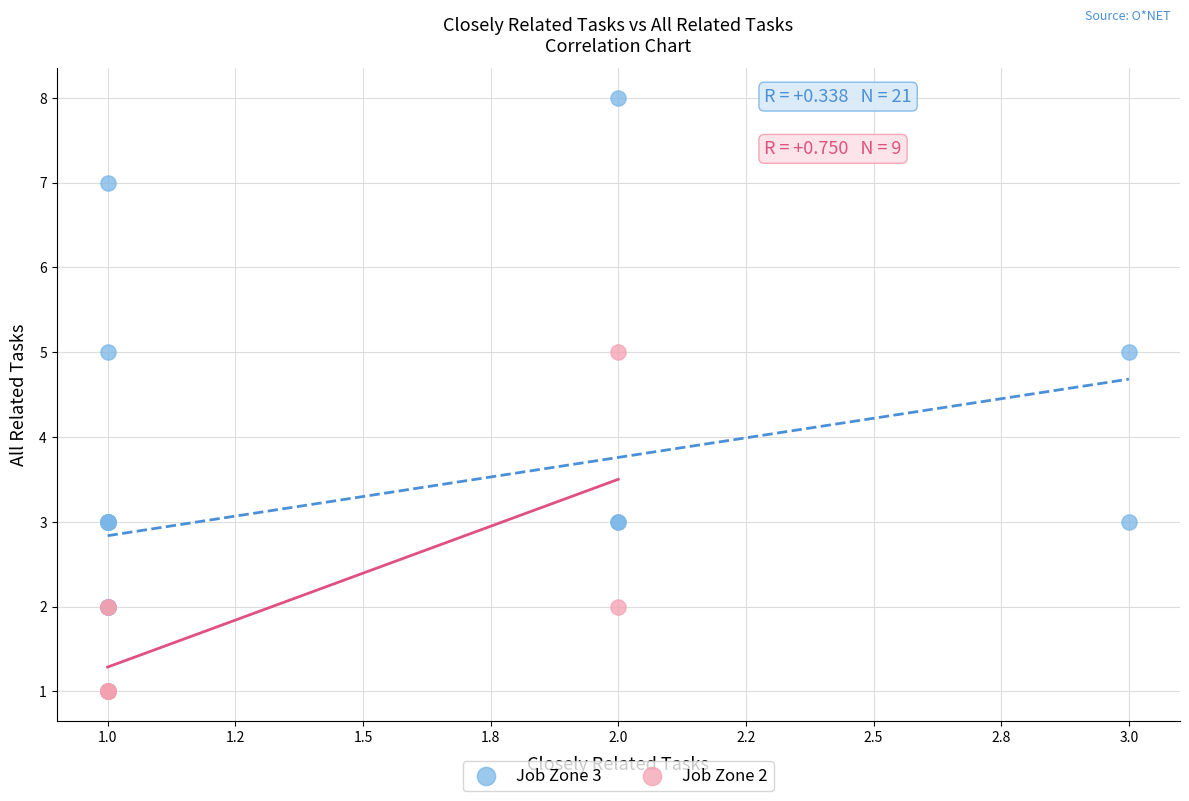

What are all the series names shown in the legend?

Job Zone 3, Job Zone 2